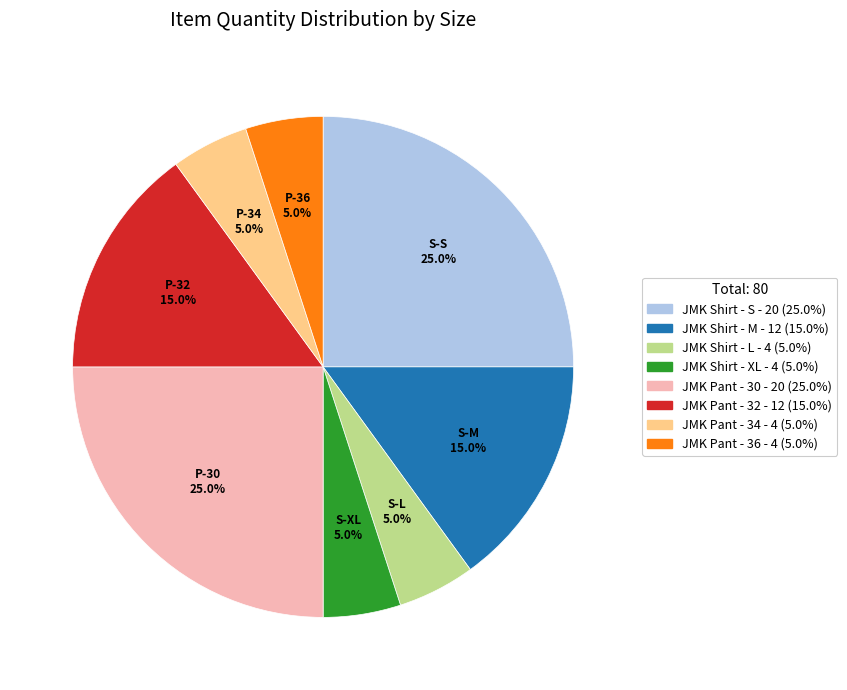

To the nearest percent, what portion does JMK Shirt - S represent?

25%